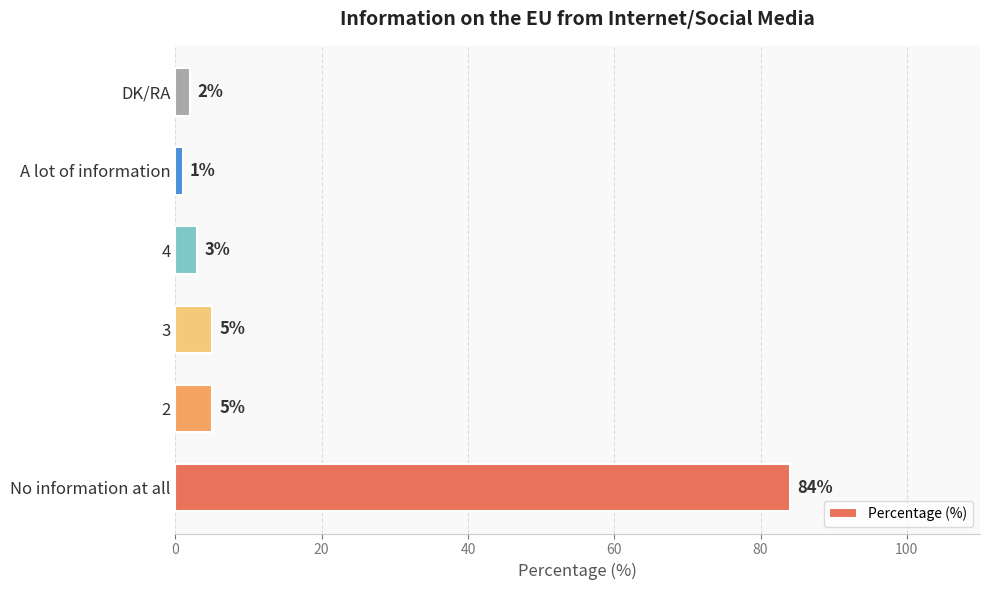

How many values are below 5?

3